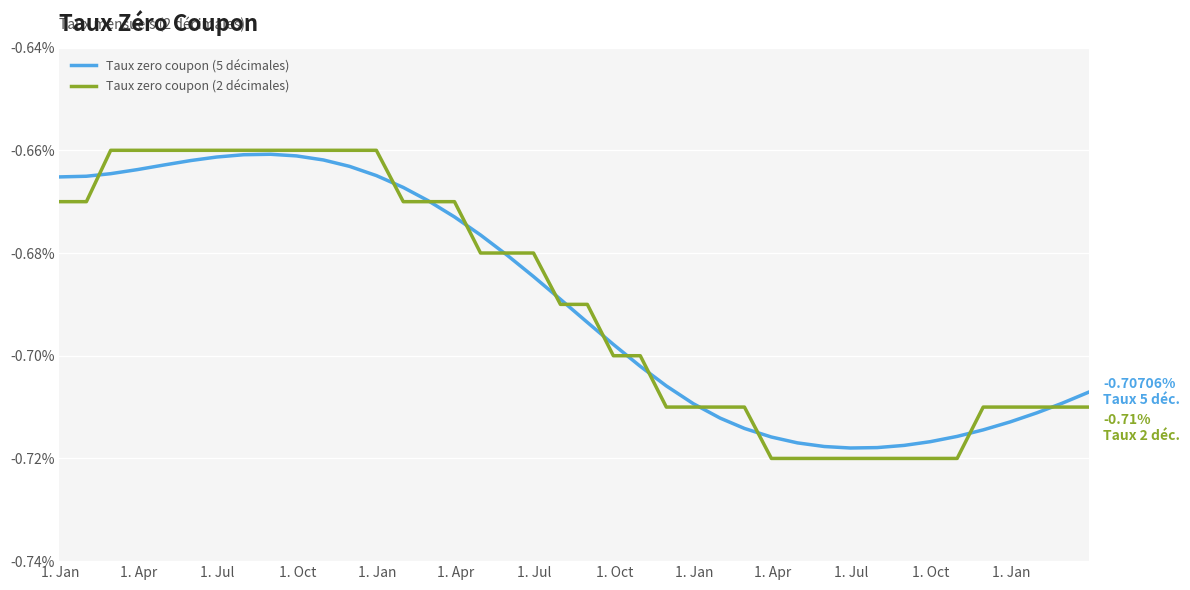

How many lines are shown in the chart?

2